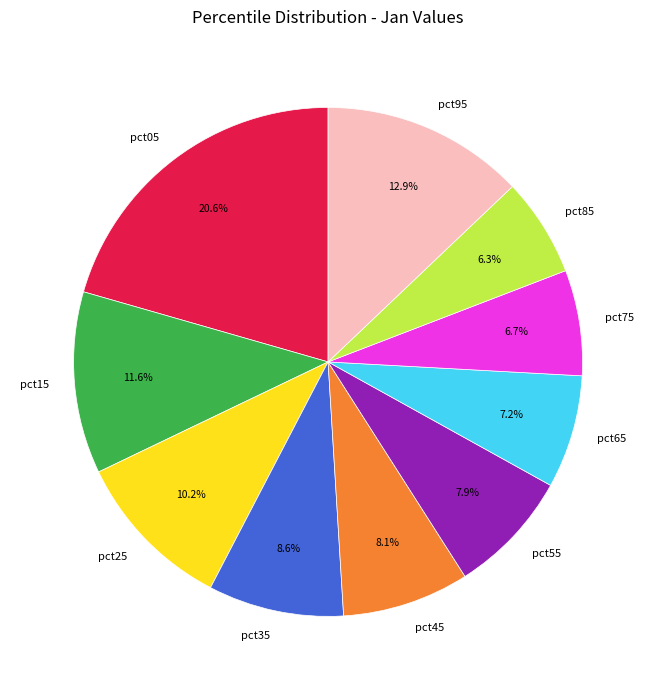

Combined, what portion of the pie is pct35 and pct45?

16.7%